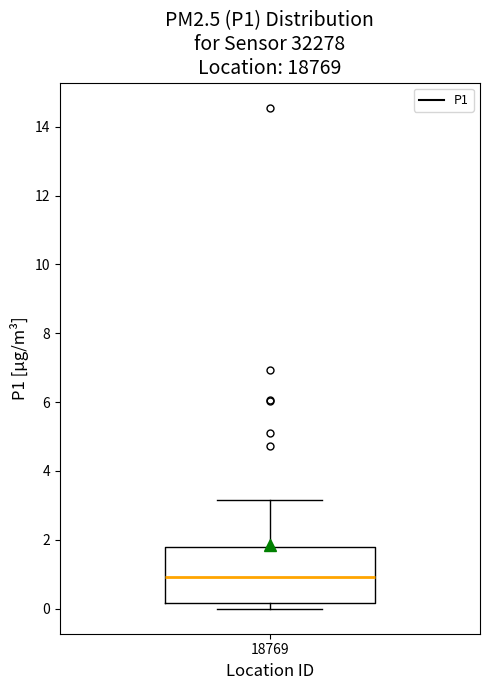

Where is the upper edge of the box at x = 18769 on the y-axis? The values are not printed on the chart, so give them approximately, as read against the axis.

1.8